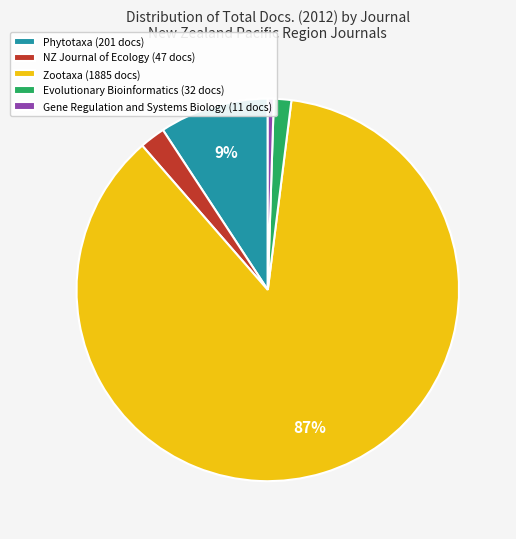

Which has a higher value, Evolutionary Bioinformatics (32 docs) or Zootaxa (1885 docs)?

Zootaxa (1885 docs)